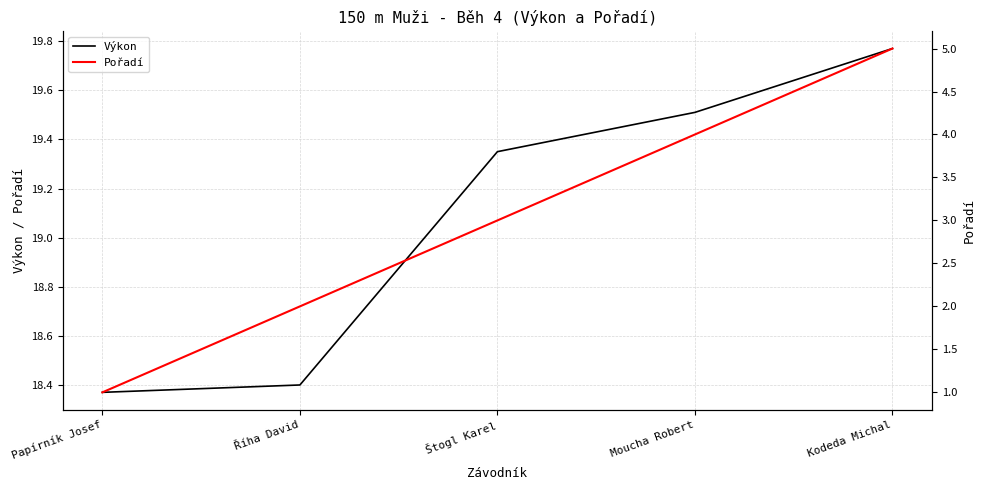

Count the Pořadí values in the range 2 to 4.

3